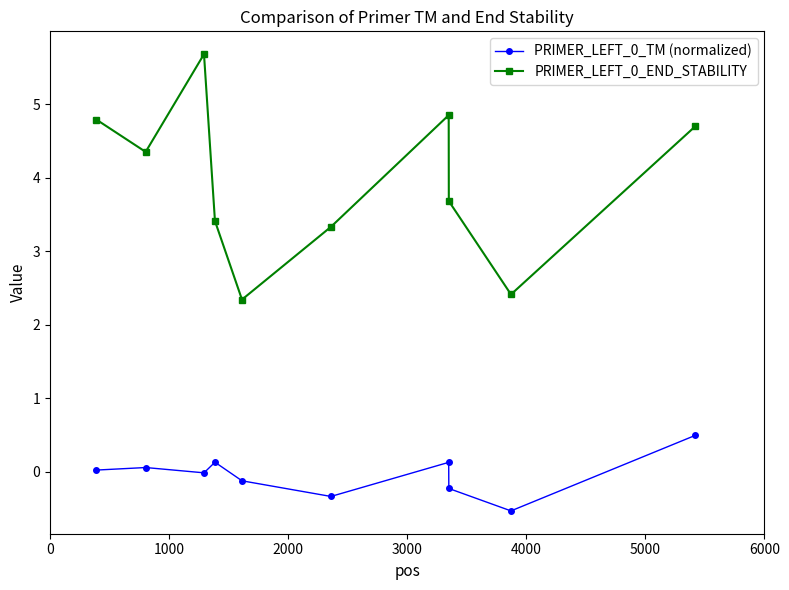

What is the sum of all PRIMER_LEFT_0_TM (normalized) values?

-0.4